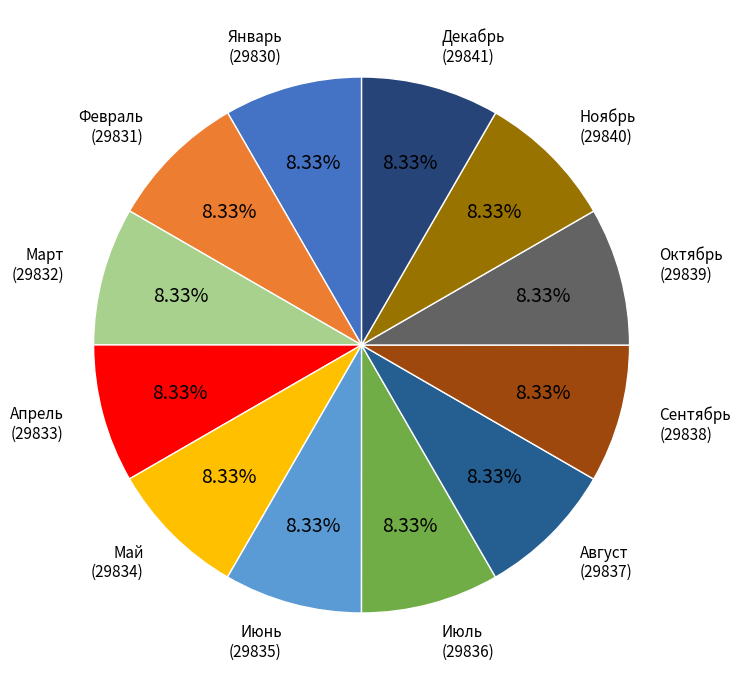

Which category has the smallest portion of the pie?

Январь